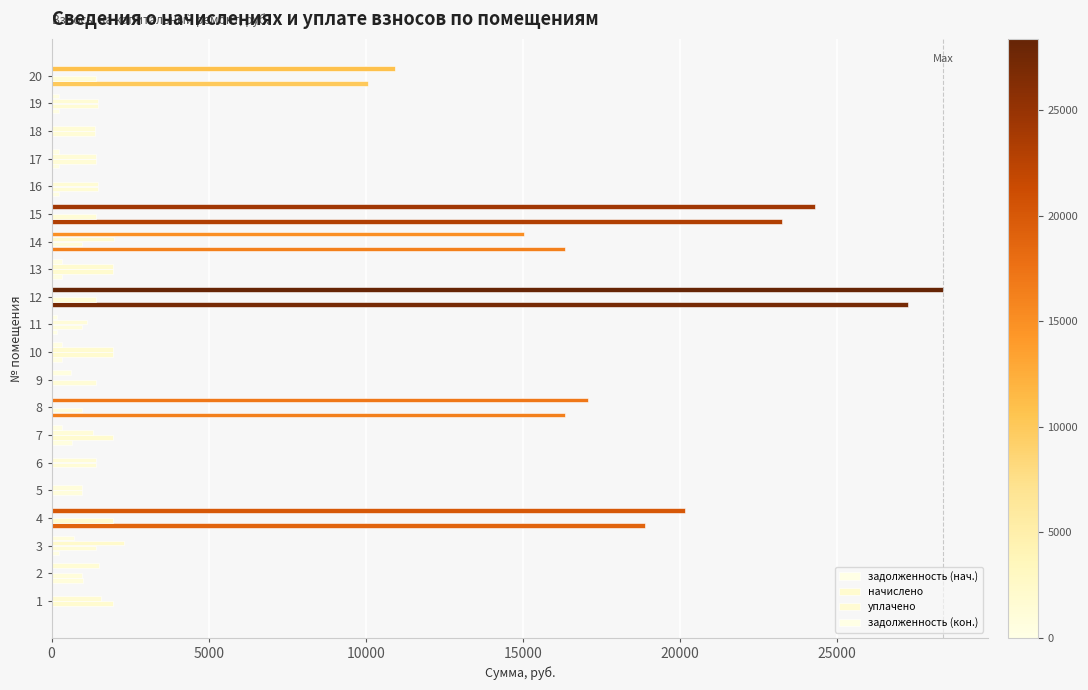

Count the number of data series in this chart.

4